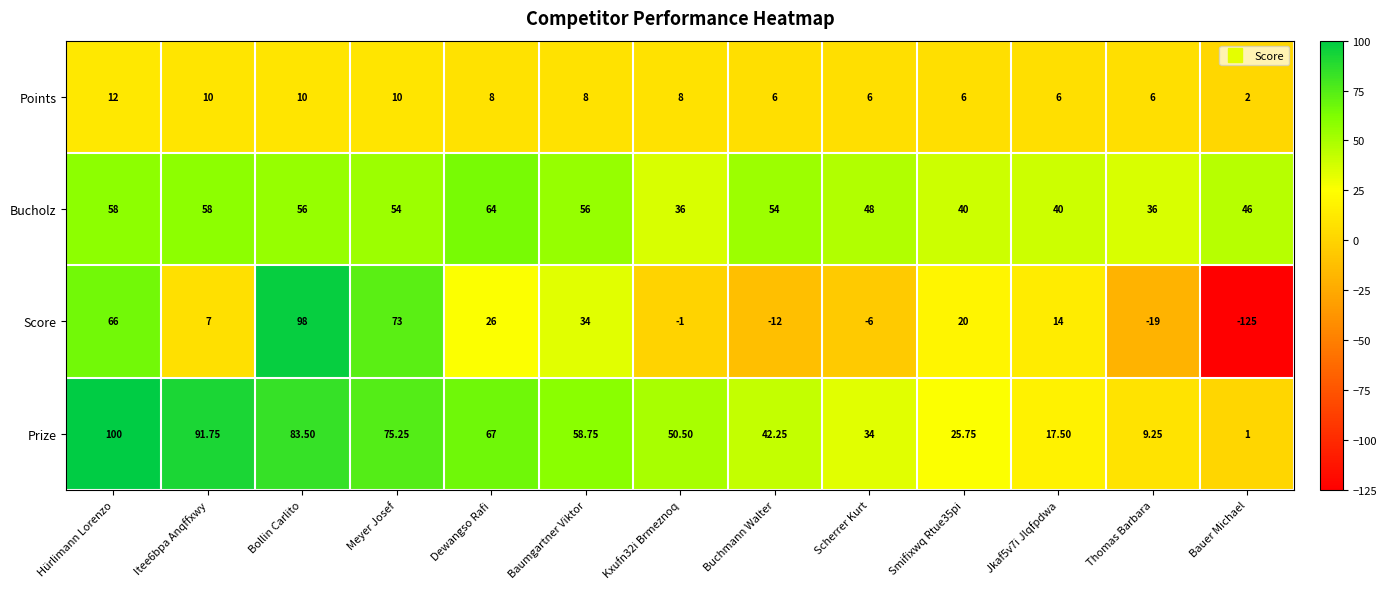

Is the value of Prize at Scherrer Kurt greater than the value of Score at Scherrer Kurt?

Yes